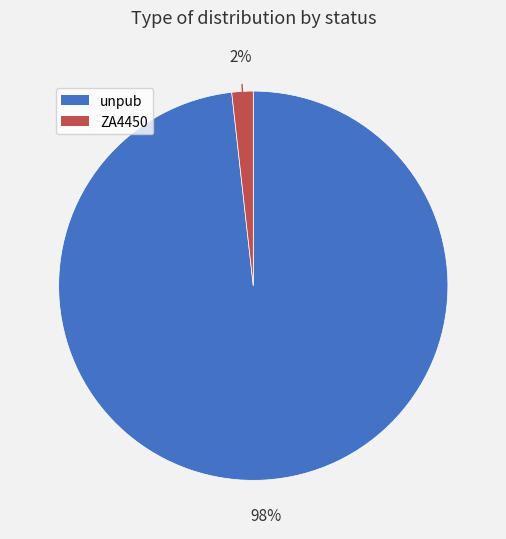

Combined, do unpub and ZA4450 account for over 50%?

Yes